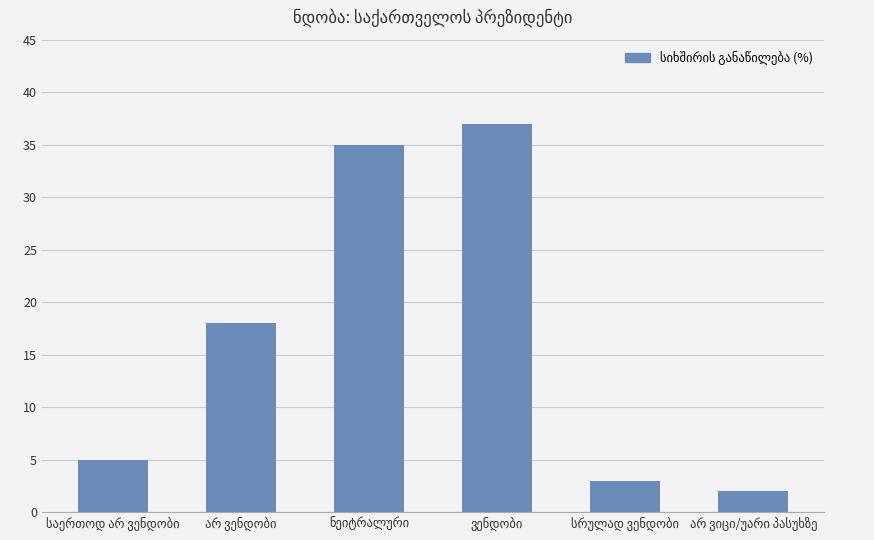

What is the difference between the maximum and minimum values?

35